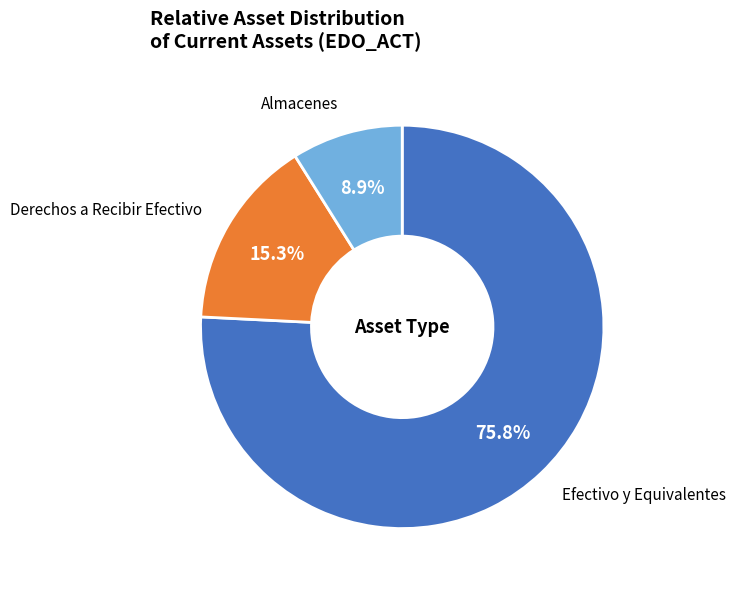

The Efectivo y Equivalentes slice represents 76% of the pie. True or false?

True